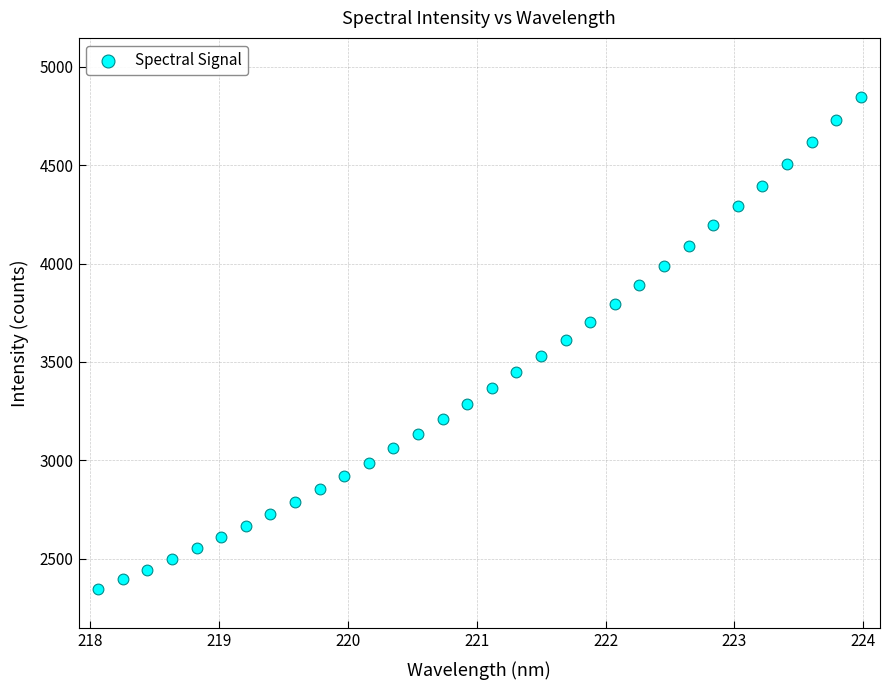

What is the range of Y values (max minus min)?

2500.5